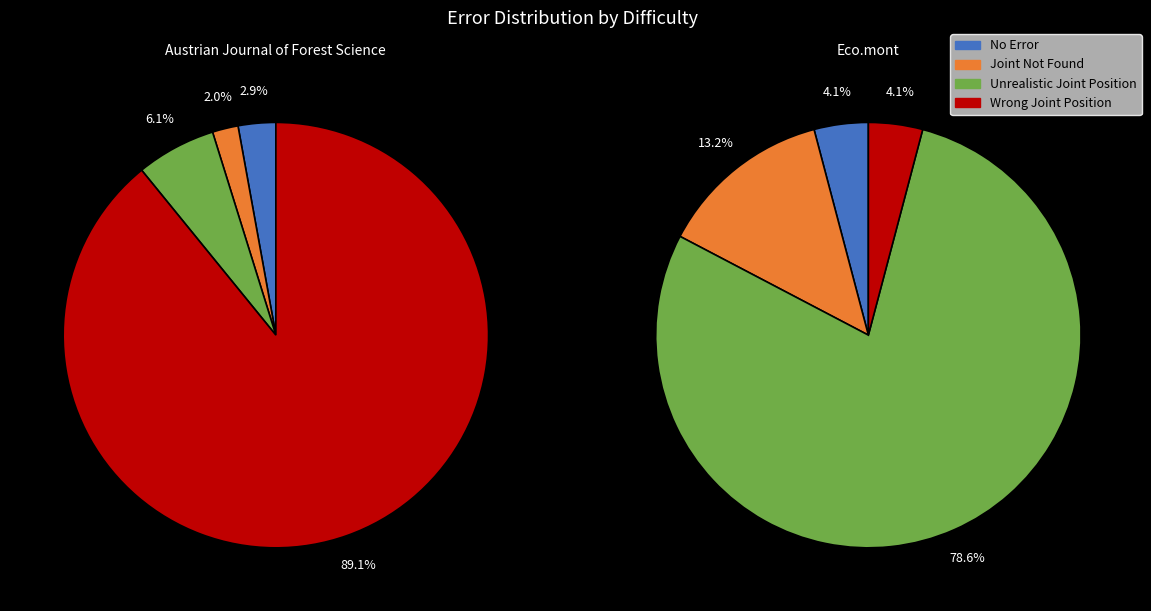

Between Austrian Journal of Forest Science and Eco.mont, which is larger?

Eco.mont